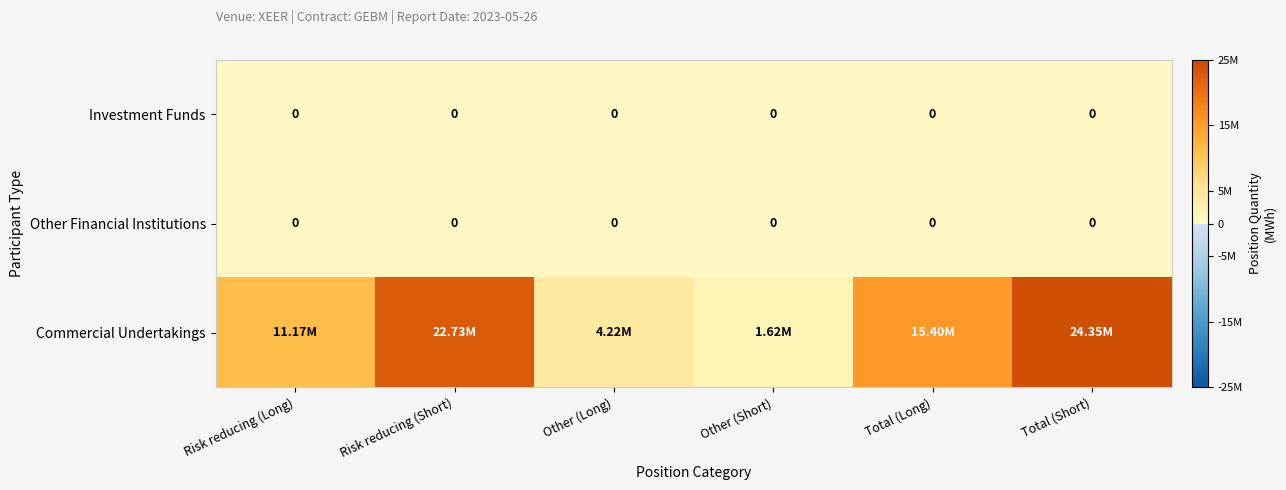

Which has a higher value, Other (Long) or Other (Short)?

Other (Long)